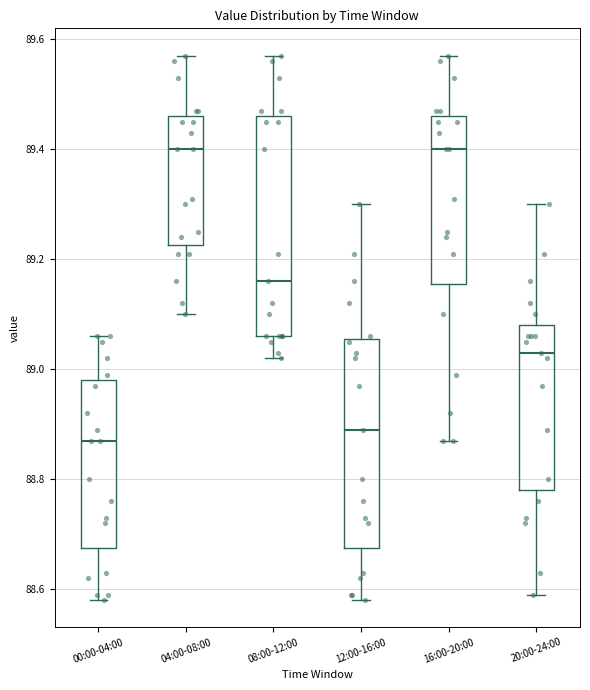

Where is the lower edge of the box for 00:00-04:00 on the y-axis? The values are not printed on the chart, so give them approximately, as read against the axis.

88.68